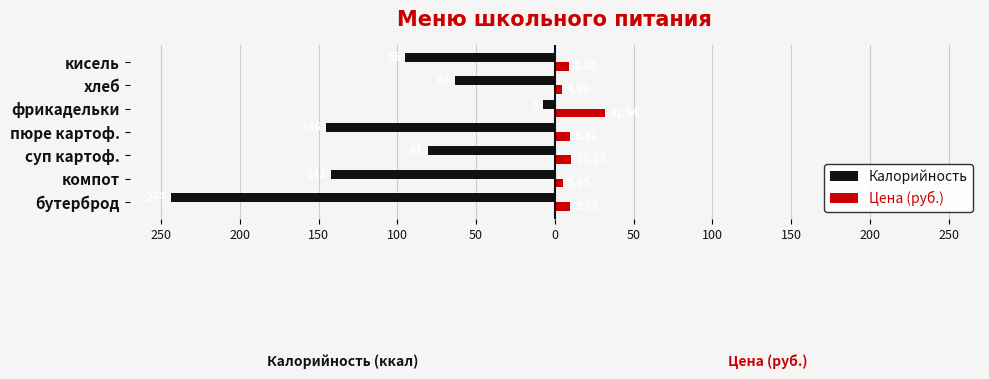

What are all the series names shown in the legend?

Калорийность, Цена (руб.)